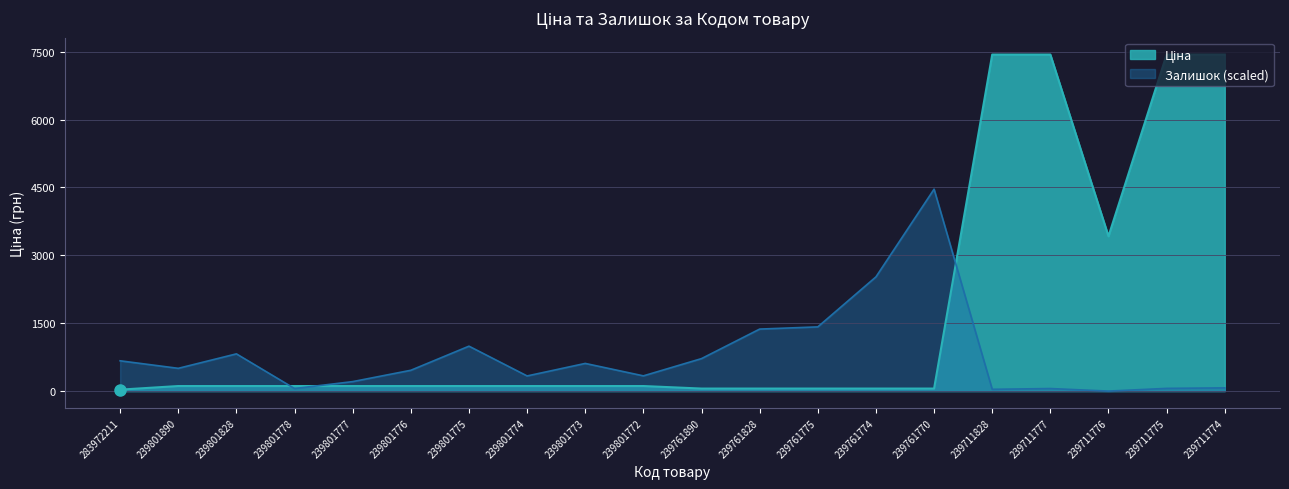

At which label does Залишок reach its peak?

239761770